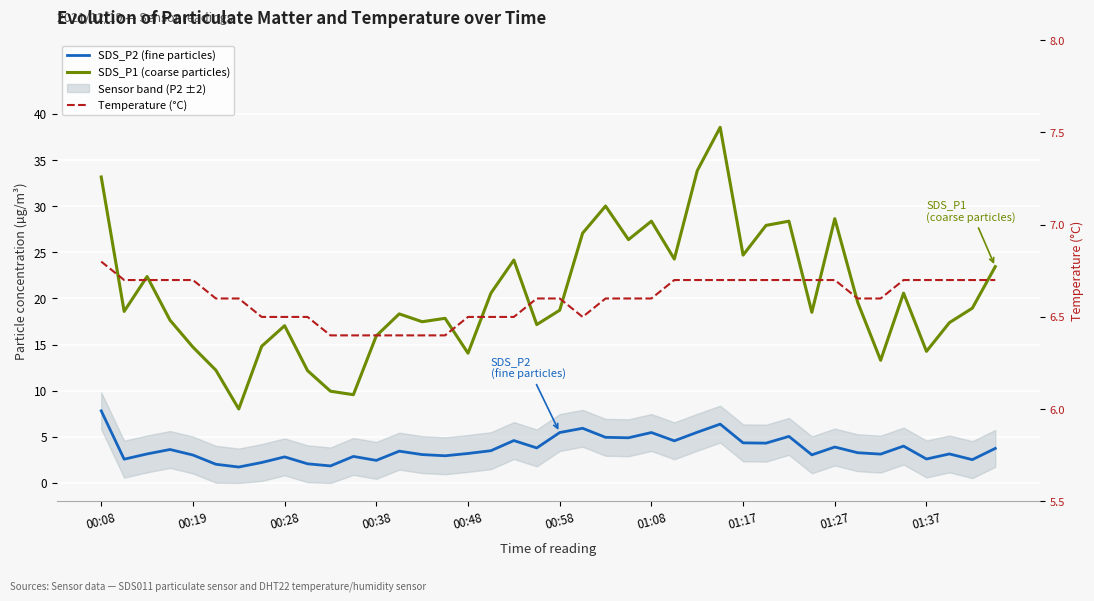

What is the minimum value shown in the chart?

1.7